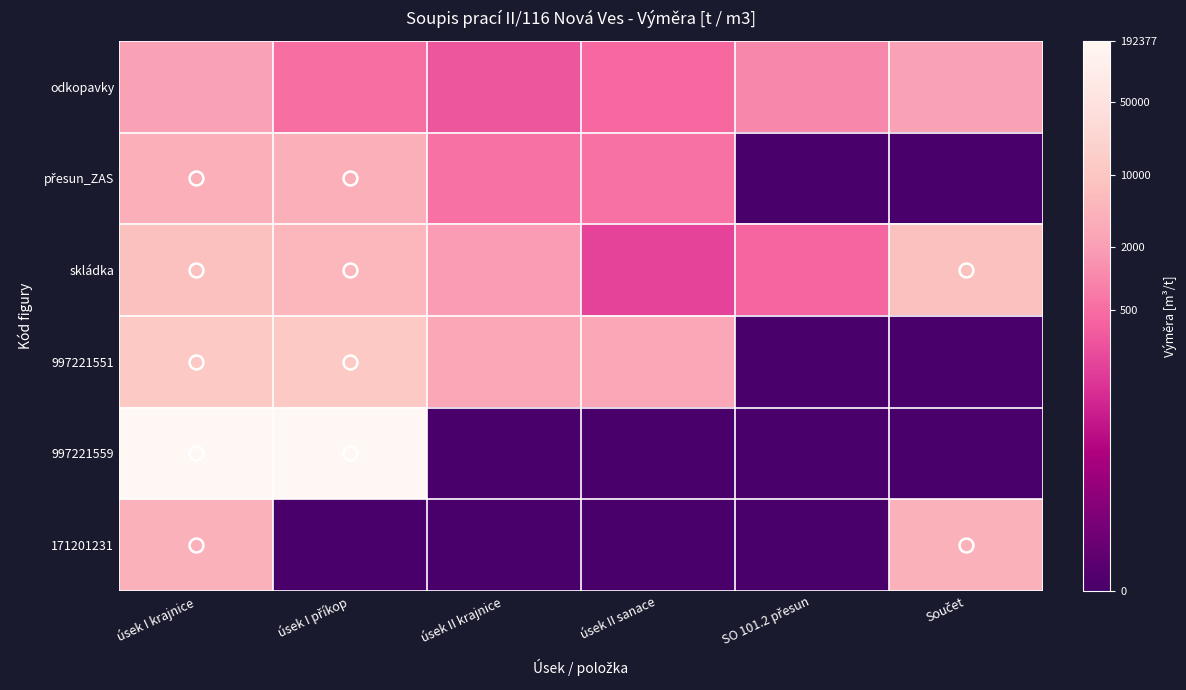

Which series has the widest spread of values?

997221559